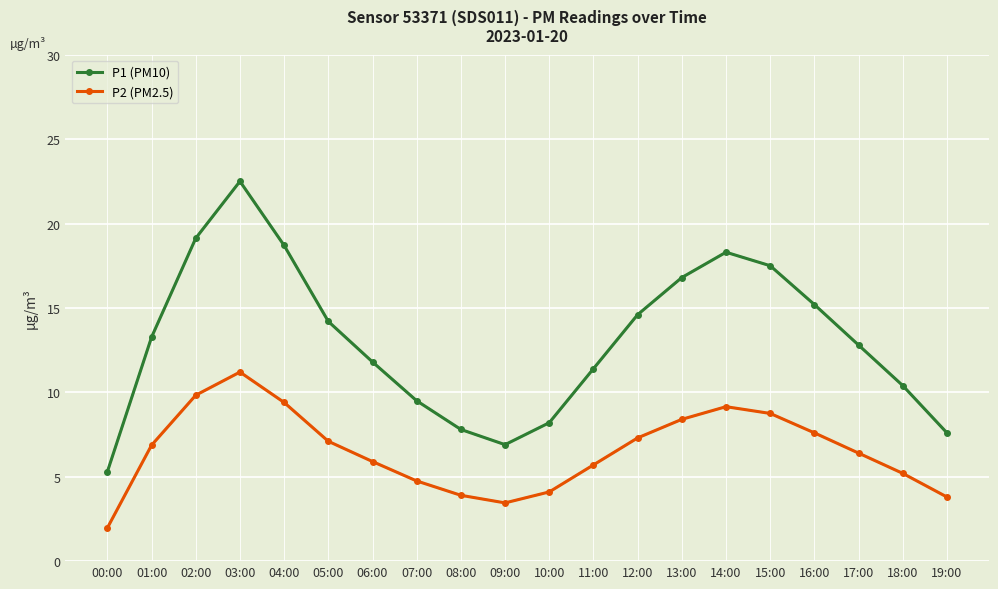

What is the highest value of the P2 (PM2.5) series?

11.2